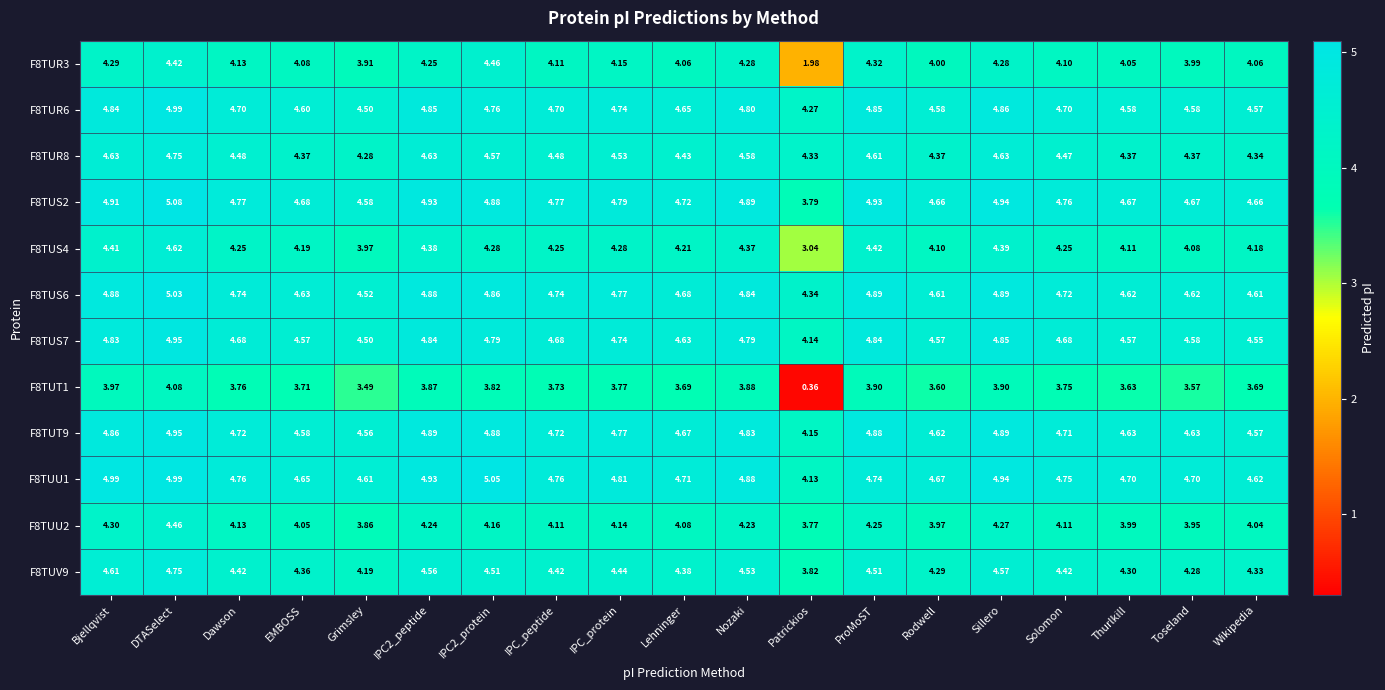

At which category does the chart reach its peak across all series?

DTASelect